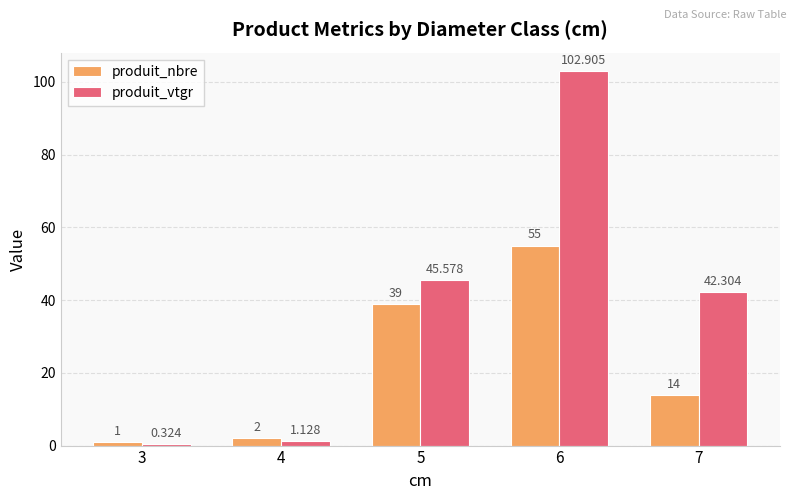

Which series has the largest total across all categories?

produit_vtgr